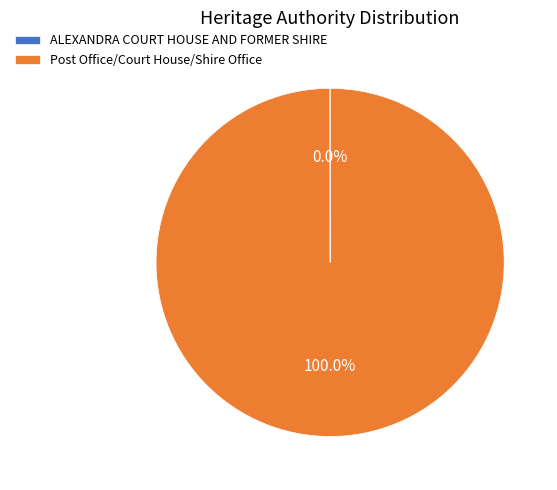

What percentage is the Post Office/Court House/Shire Office slice, to the nearest percent?

100%